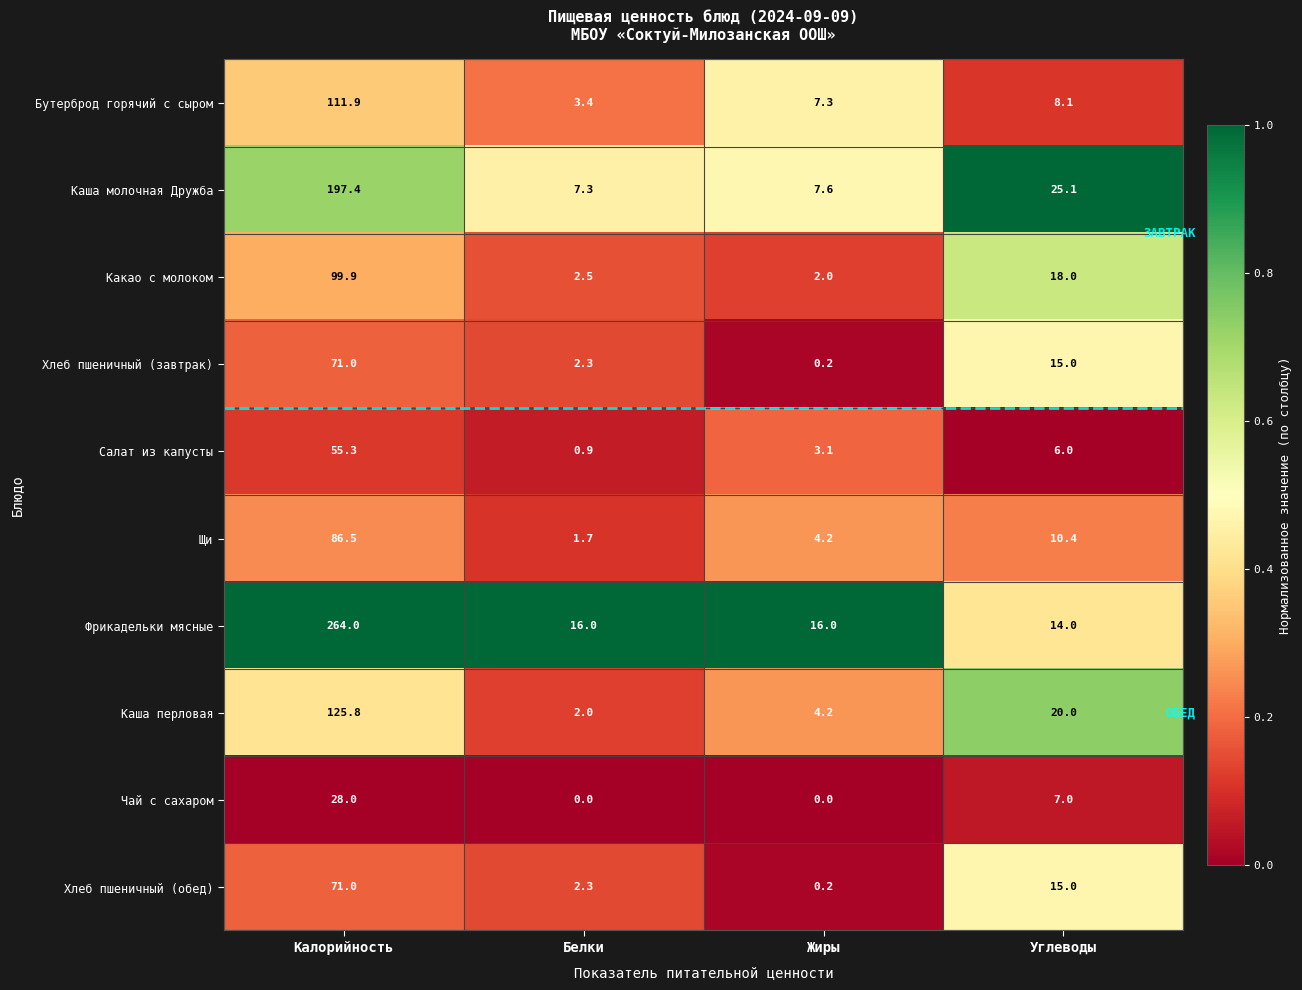

List the labels in order of Каша перловая value, largest first.

Калорийность, Углеводы, Жиры, Белки